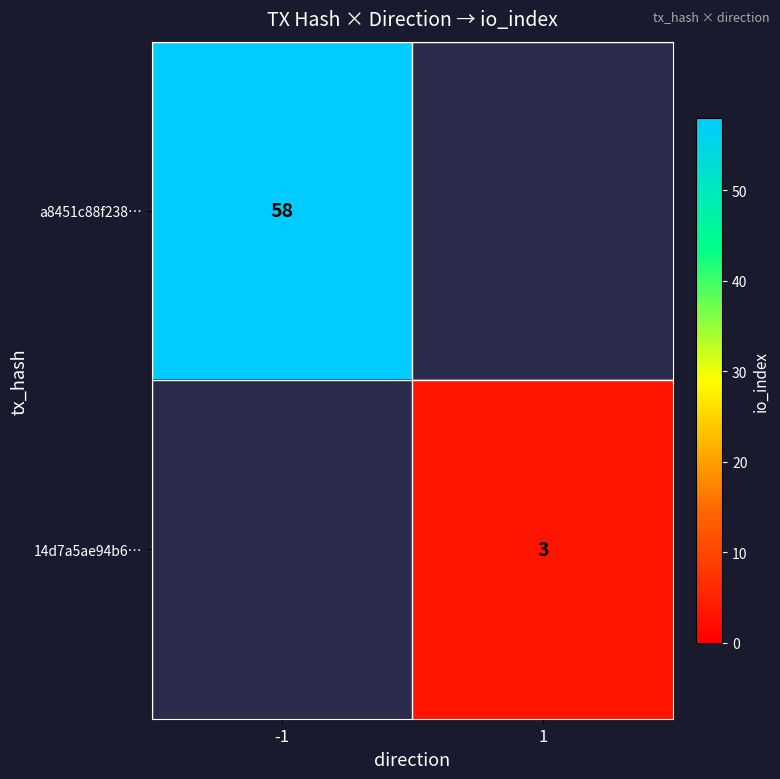

What is the maximum value shown in the chart?

58.0